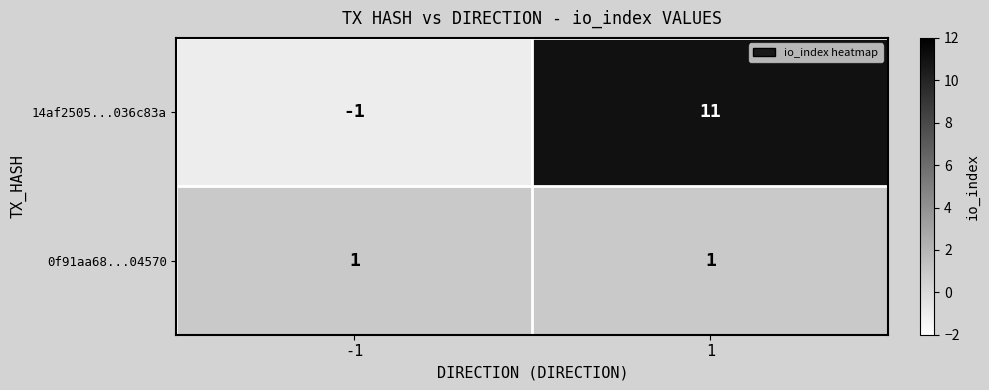

What is the difference between the 14af2505...036c83a values at -1 and 1?

12